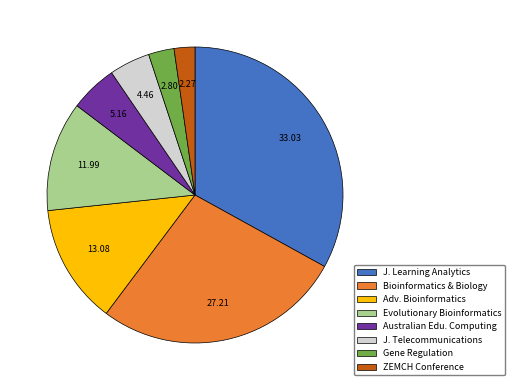

Combined, do J. Telecommunications and Adv. Bioinformatics account for over 50%?

No